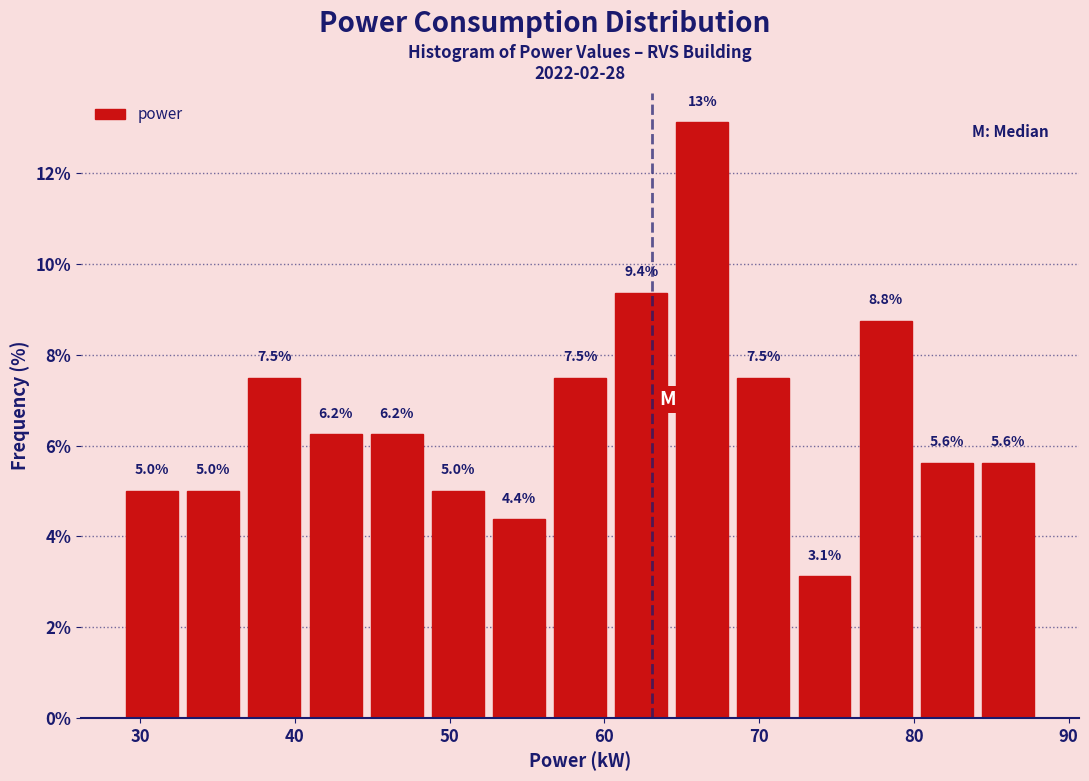

Read against the x-axis, roughly where is the centre of the tallest bar?

66